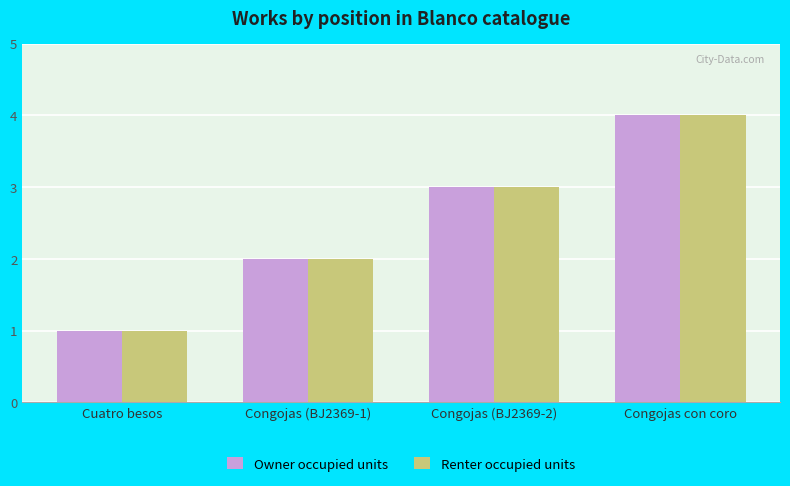

What is the maximum value shown in the chart?

4